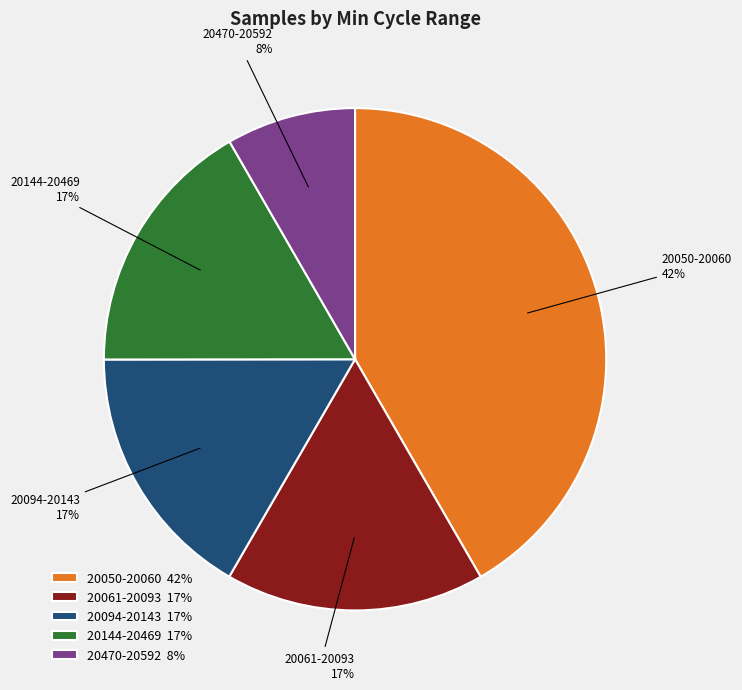

To the nearest percent, what portion does 20470-20592 8% represent?

8%